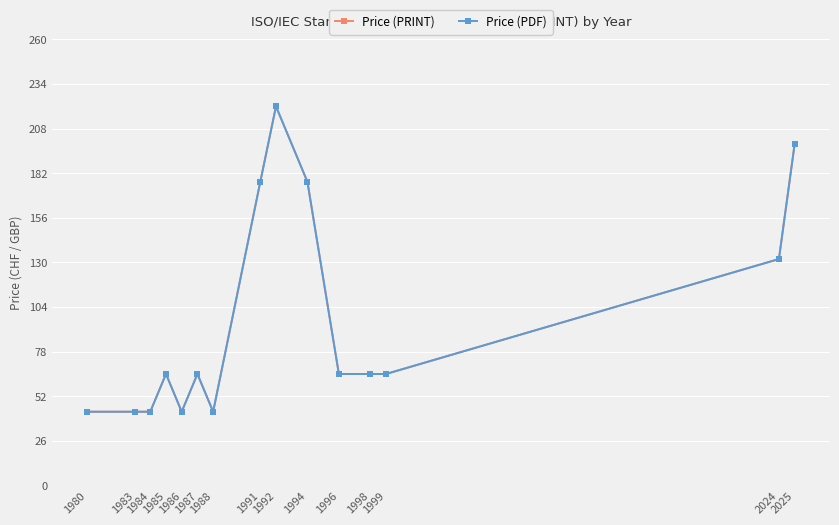

What is the value of the Price (PDF) point at the 2nd from the left?

43